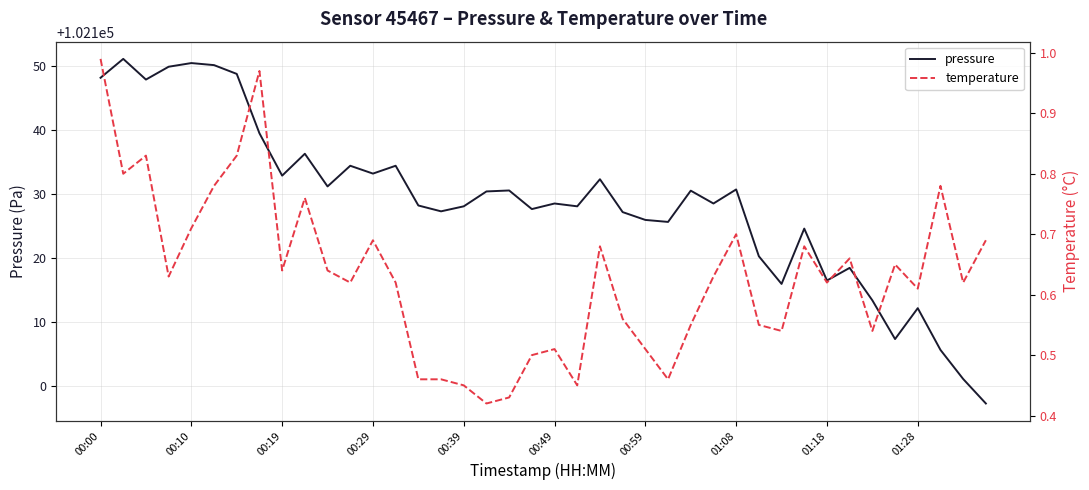

The temperature series shows 0.7 at 31. True or false?

True